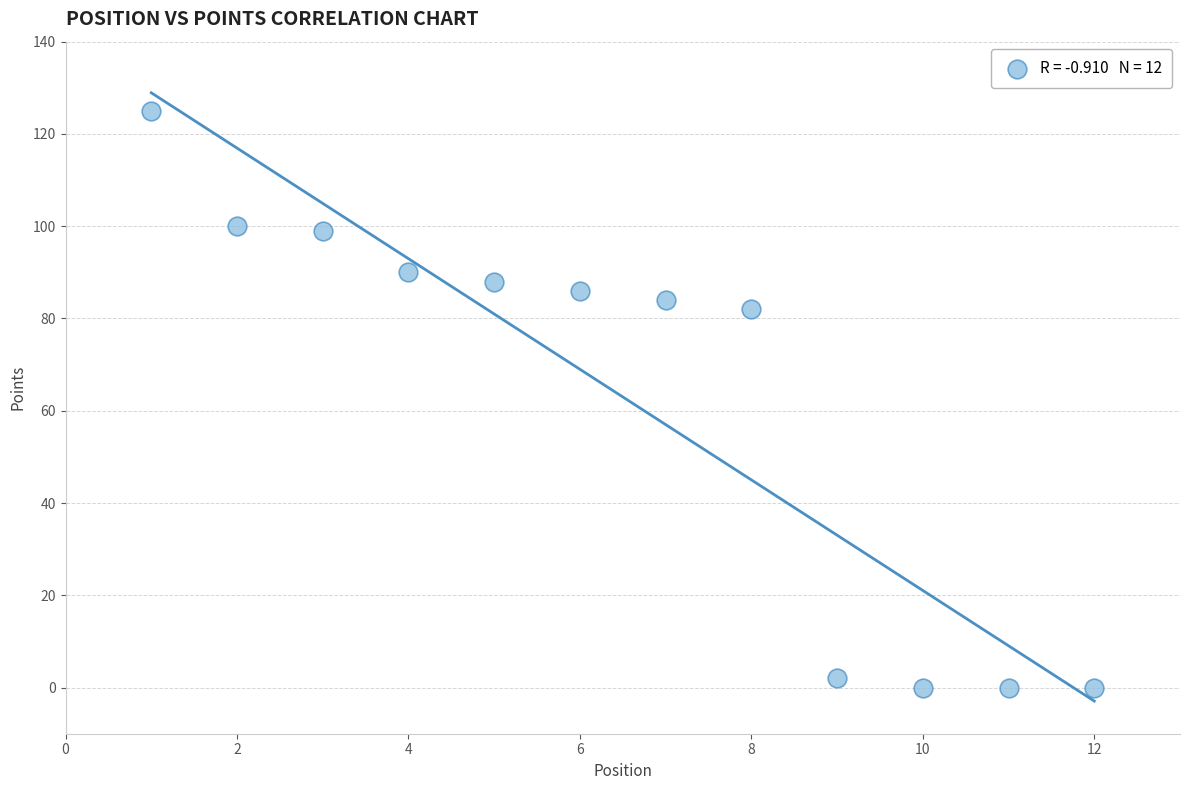

What is the average Y value?

63